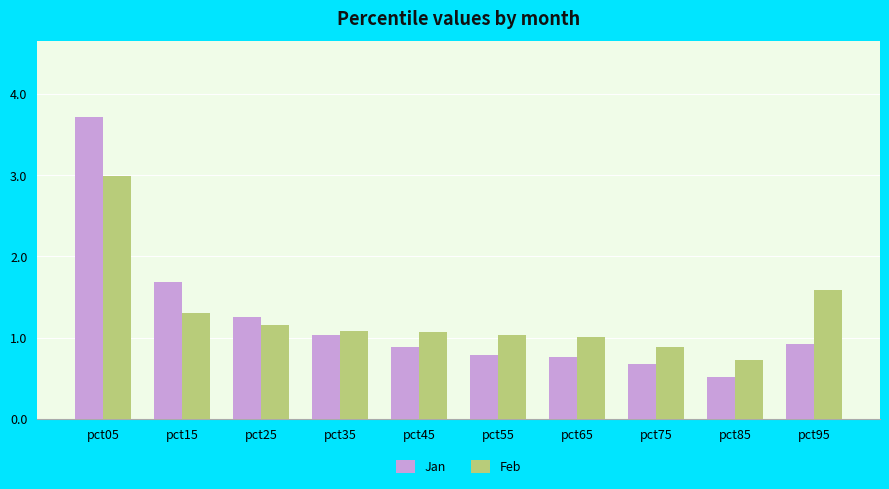

What is the approximate value of Feb at pct25?

1.2